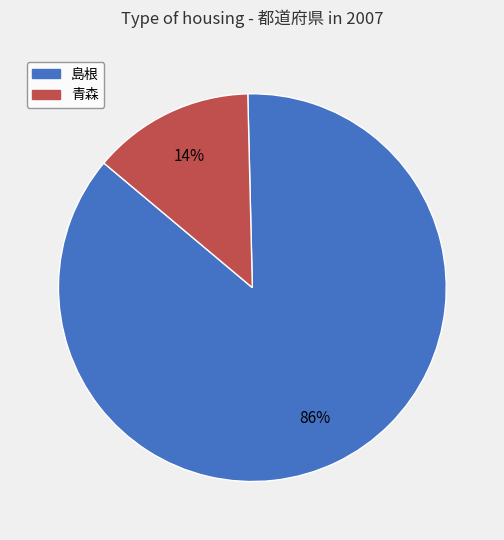

Do 青森 and 島根 together represent more than half of the pie?

Yes